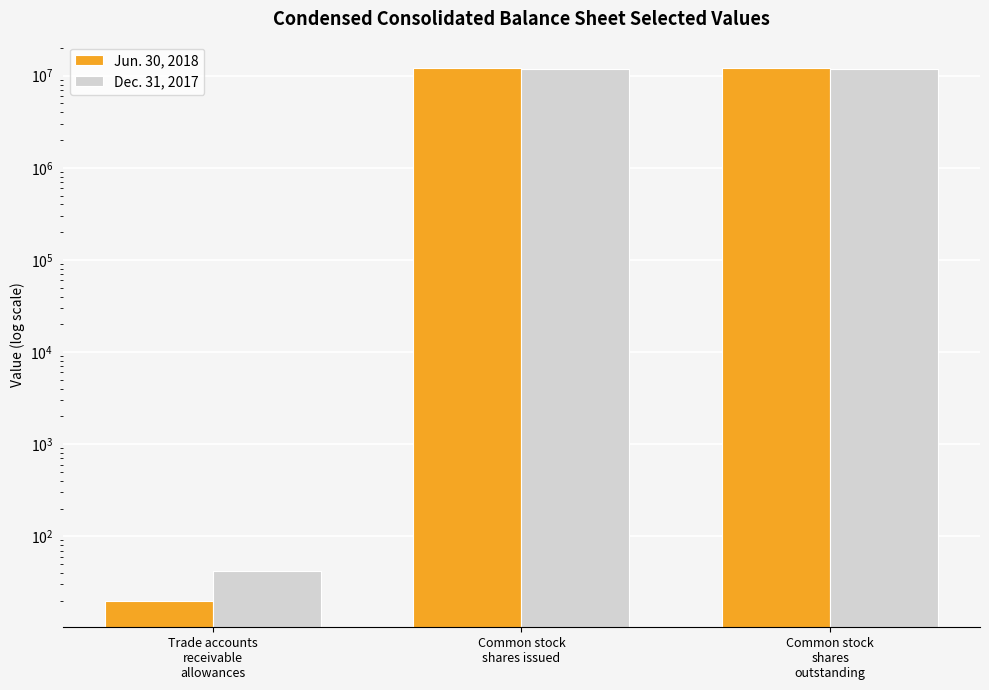

What are all the series names shown in the legend?

Jun. 30, 2018, Dec. 31, 2017